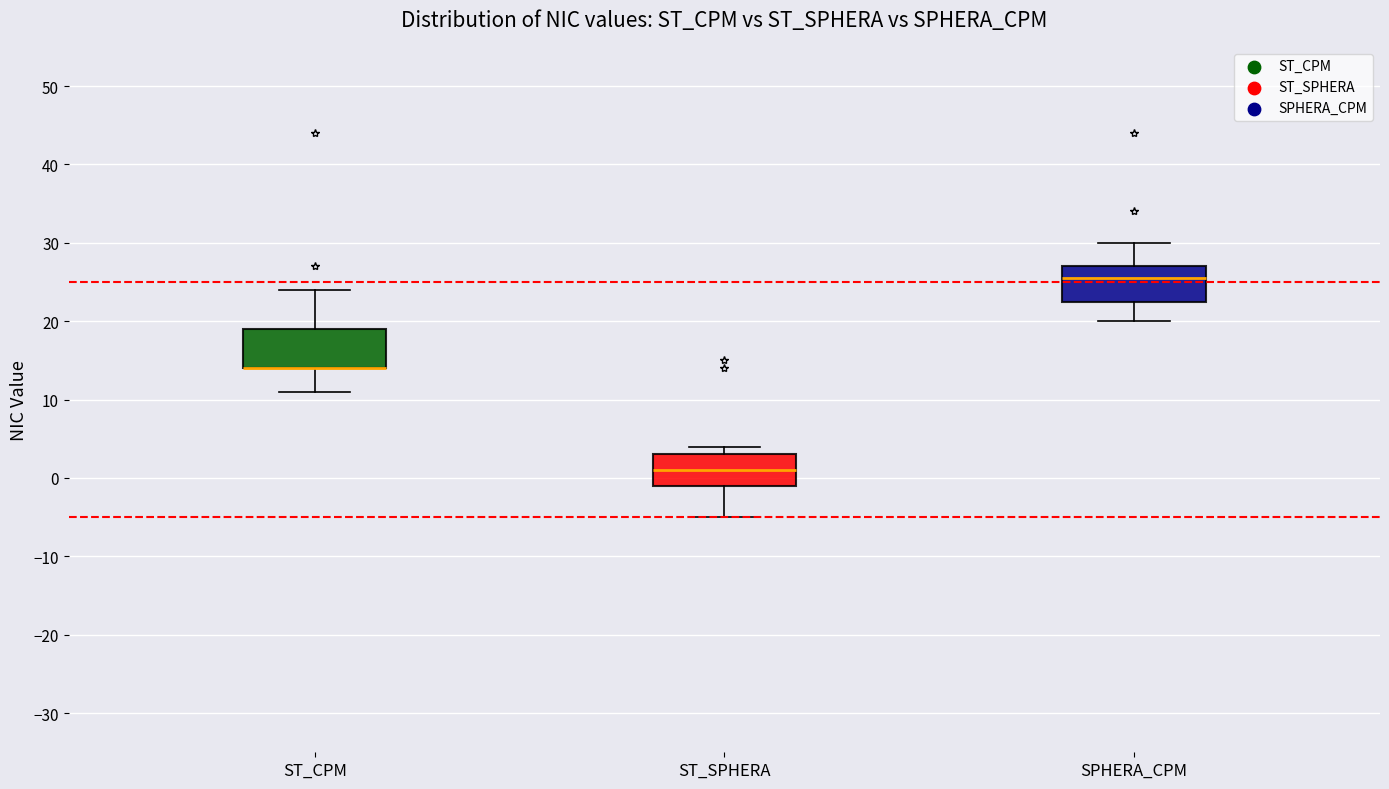

Reading left to right, read every box against the y-axis: the position of its median line, the range the box covers, and the ends of its whiskers. The values are not printed on the chart, so give them approximately, as read against the axis.

ST_CPM: median 14 (drawn on the box's lower edge), box 14 to 19, whiskers 11 to 24
ST_SPHERA: median 1, box -1 to 3, whiskers -5 to 4
SPHERA_CPM: median 26, box 23 to 27, whiskers 20 to 30